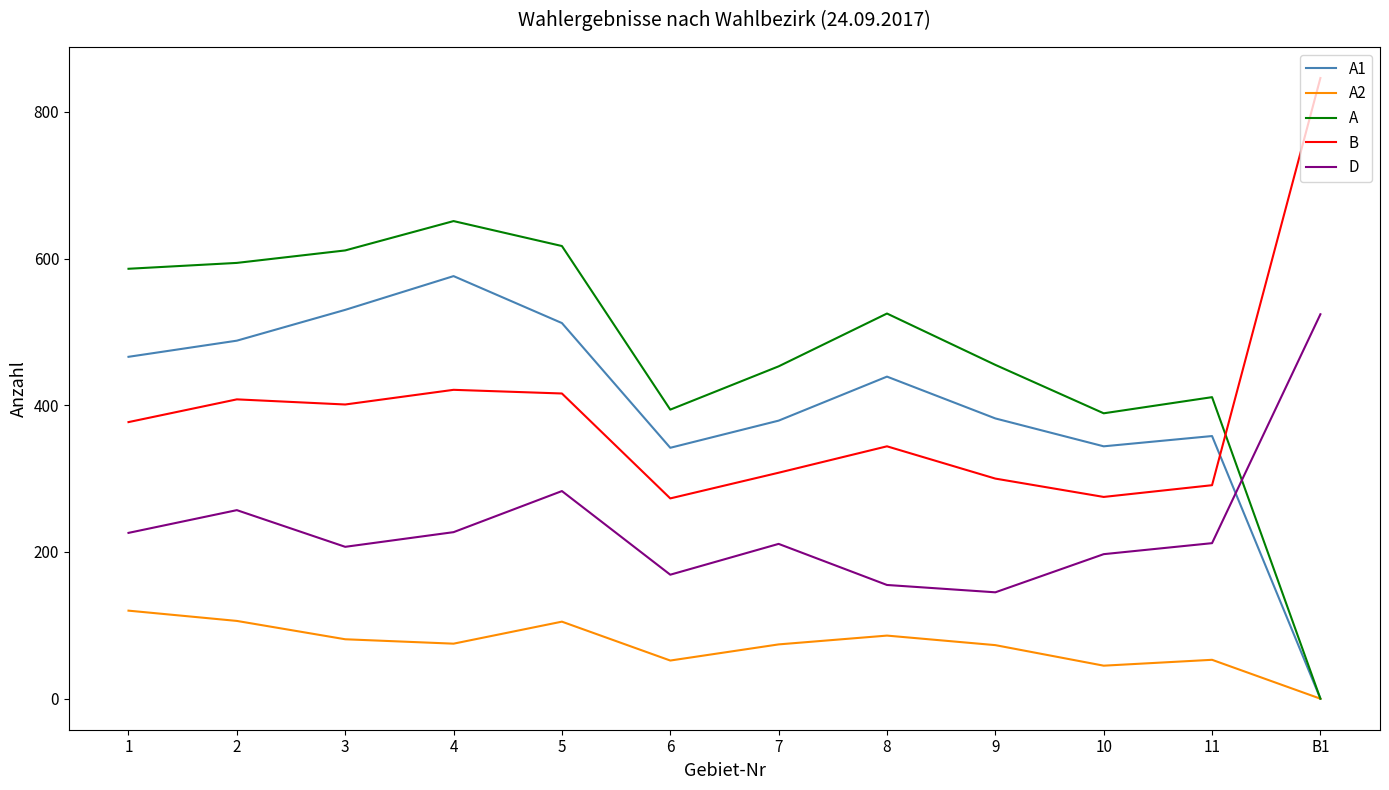

Which label corresponds to the smallest value in the chart?

B1